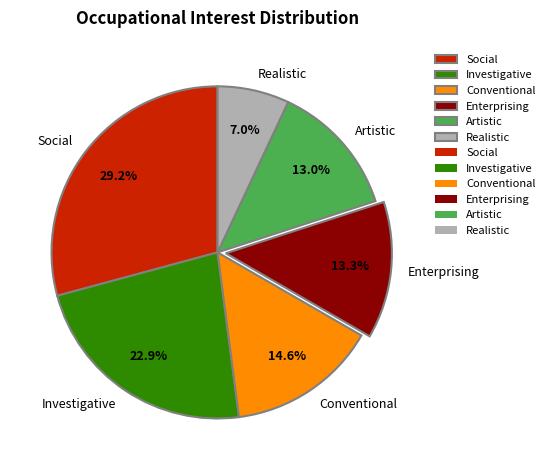

Between Conventional and Investigative, which is larger?

Investigative